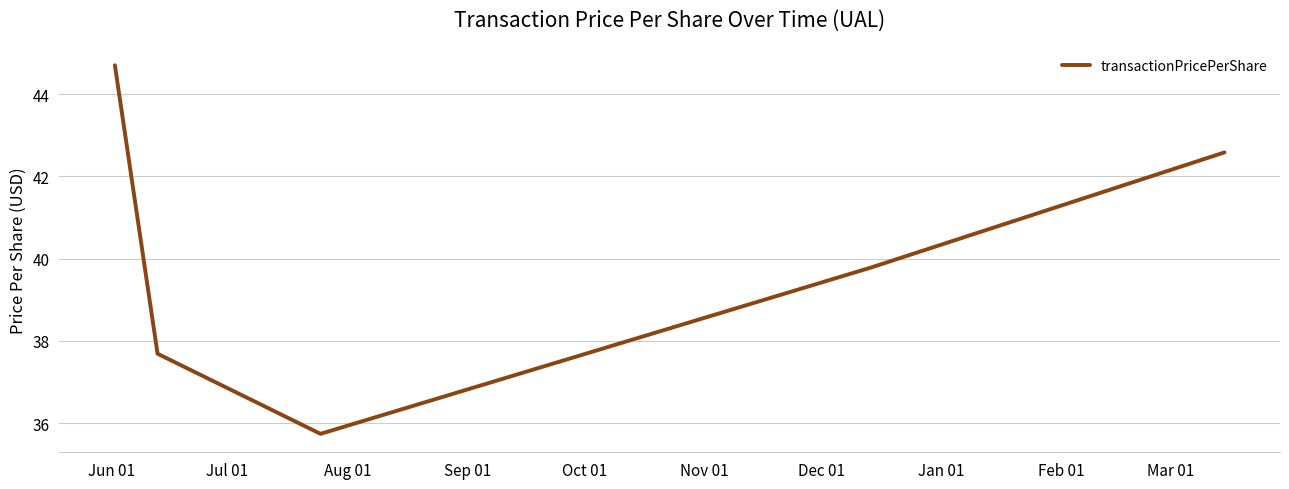

What is the minimum value shown in the chart?

35.7